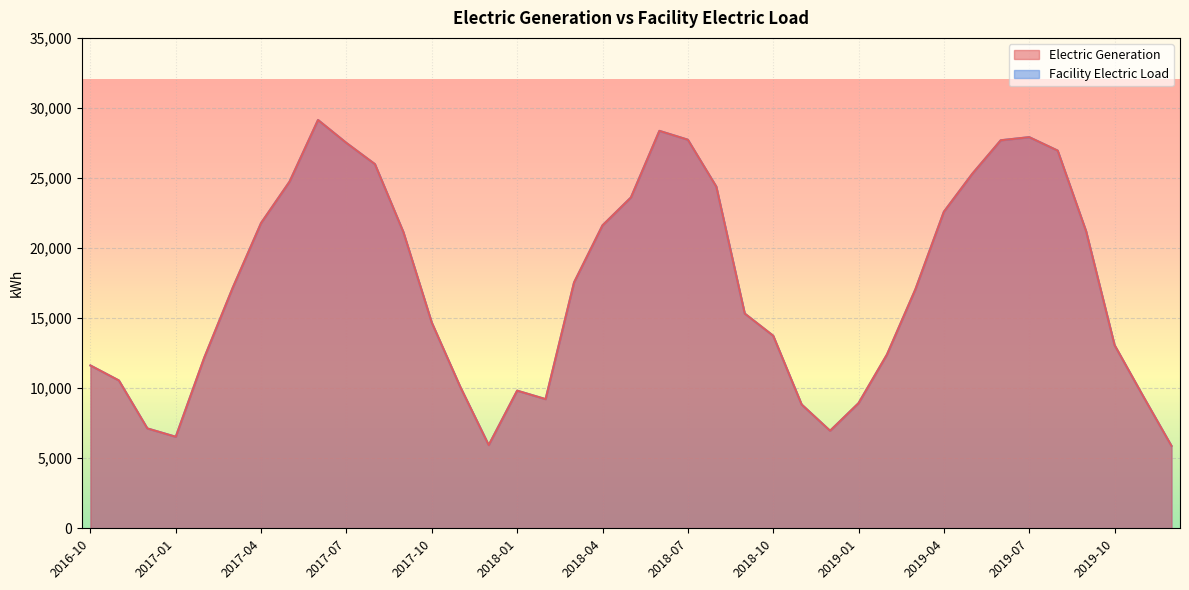

Reading left to right, what are all the values shown in this chart?

Electric Generation: 2016-10=11619.1	2016-11=10548.6	2016-12=7127.5	2017-01=6529.3	2017-02=12169.1	2017-03=17155.1	2017-04=21791.4	2017-05=24739.7	2017-06=29139.8	2017-07=27497.5	2017-08=25988.6	2017-09=21140.0	2017-10=14671.2	2017-11=10093.2	2017-12=5937.5	2018-01=9822.1	2018-02=9217.0	2018-03=17543.3	2018-04=21617.9	2018-05=23611.4	2018-06=28362.5	2018-07=27731.5	2018-08=24383.4	2018-09=15323.7	2018-10=13742.2	2018-11=8833.3	2018-12=6960.3	2019-01=8928.4	2019-02=12400.2	2019-03=17057.0	2019-04=22590.4	2019-05=25303.1	2019-06=27692.4	2019-07=27913.8	2019-08=26953.8	2019-09=21193.4	2019-10=13072.6	2019-11=9441.6	2019-12=5881.4
Facility Electric Load: 2016-10=11619.1	2016-11=10548.6	2016-12=7127.5	2017-01=6529.3	2017-02=12169.1	2017-03=17155.1	2017-04=21791.4	2017-05=24739.7	2017-06=29139.8	2017-07=27497.5	2017-08=25988.6	2017-09=21140.0	2017-10=14671.2	2017-11=10093.2	2017-12=5937.5	2018-01=9822.1	2018-02=9217.0	2018-03=17543.3	2018-04=21617.9	2018-05=23611.4	2018-06=28362.5	2018-07=27731.5	2018-08=24383.4	2018-09=15323.7	2018-10=13742.2	2018-11=8833.3	2018-12=6960.3	2019-01=8928.4	2019-02=12400.2	2019-03=17057.0	2019-04=22590.4	2019-05=25303.1	2019-06=27692.4	2019-07=27913.8	2019-08=26953.8	2019-09=21193.4	2019-10=13072.6	2019-11=9441.6	2019-12=5881.4